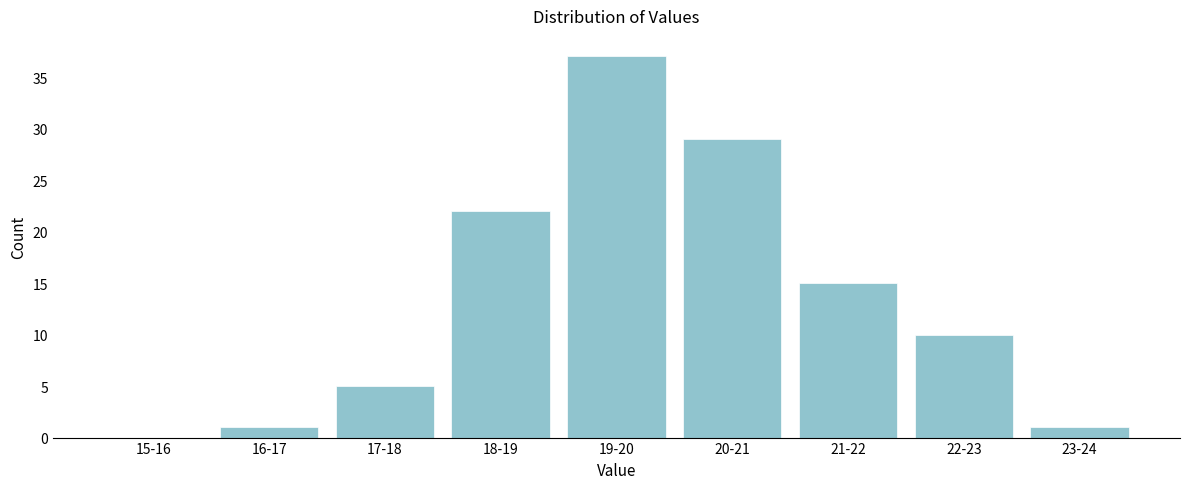

Reading left to right, extract all data points from this chart.

15-16=0	16-17=1	17-18=5	18-19=22	19-20=37	20-21=29	21-22=15	22-23=10	23-24=1